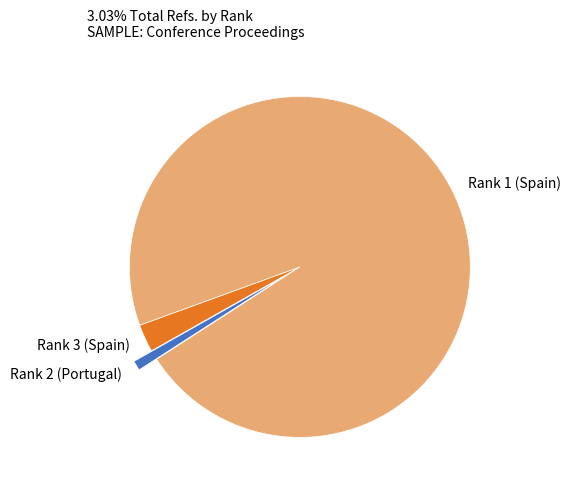

Combined, do Rank 3 (Spain) and Rank 2 (Portugal) account for over 50%?

No